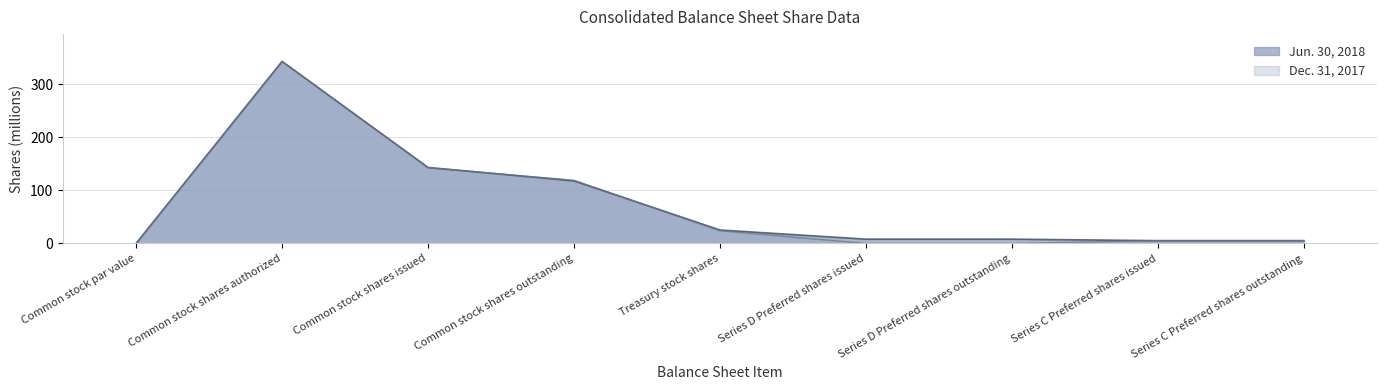

At which category is the sum across all series the highest?

Common stock shares authorized